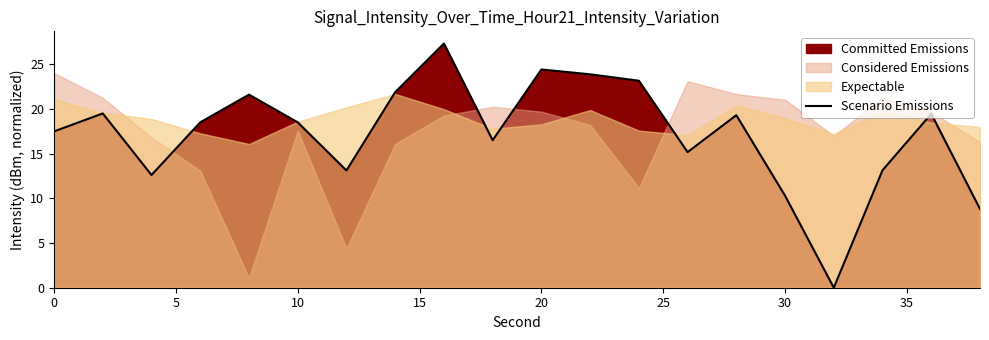

How many lines are shown in the chart?

1